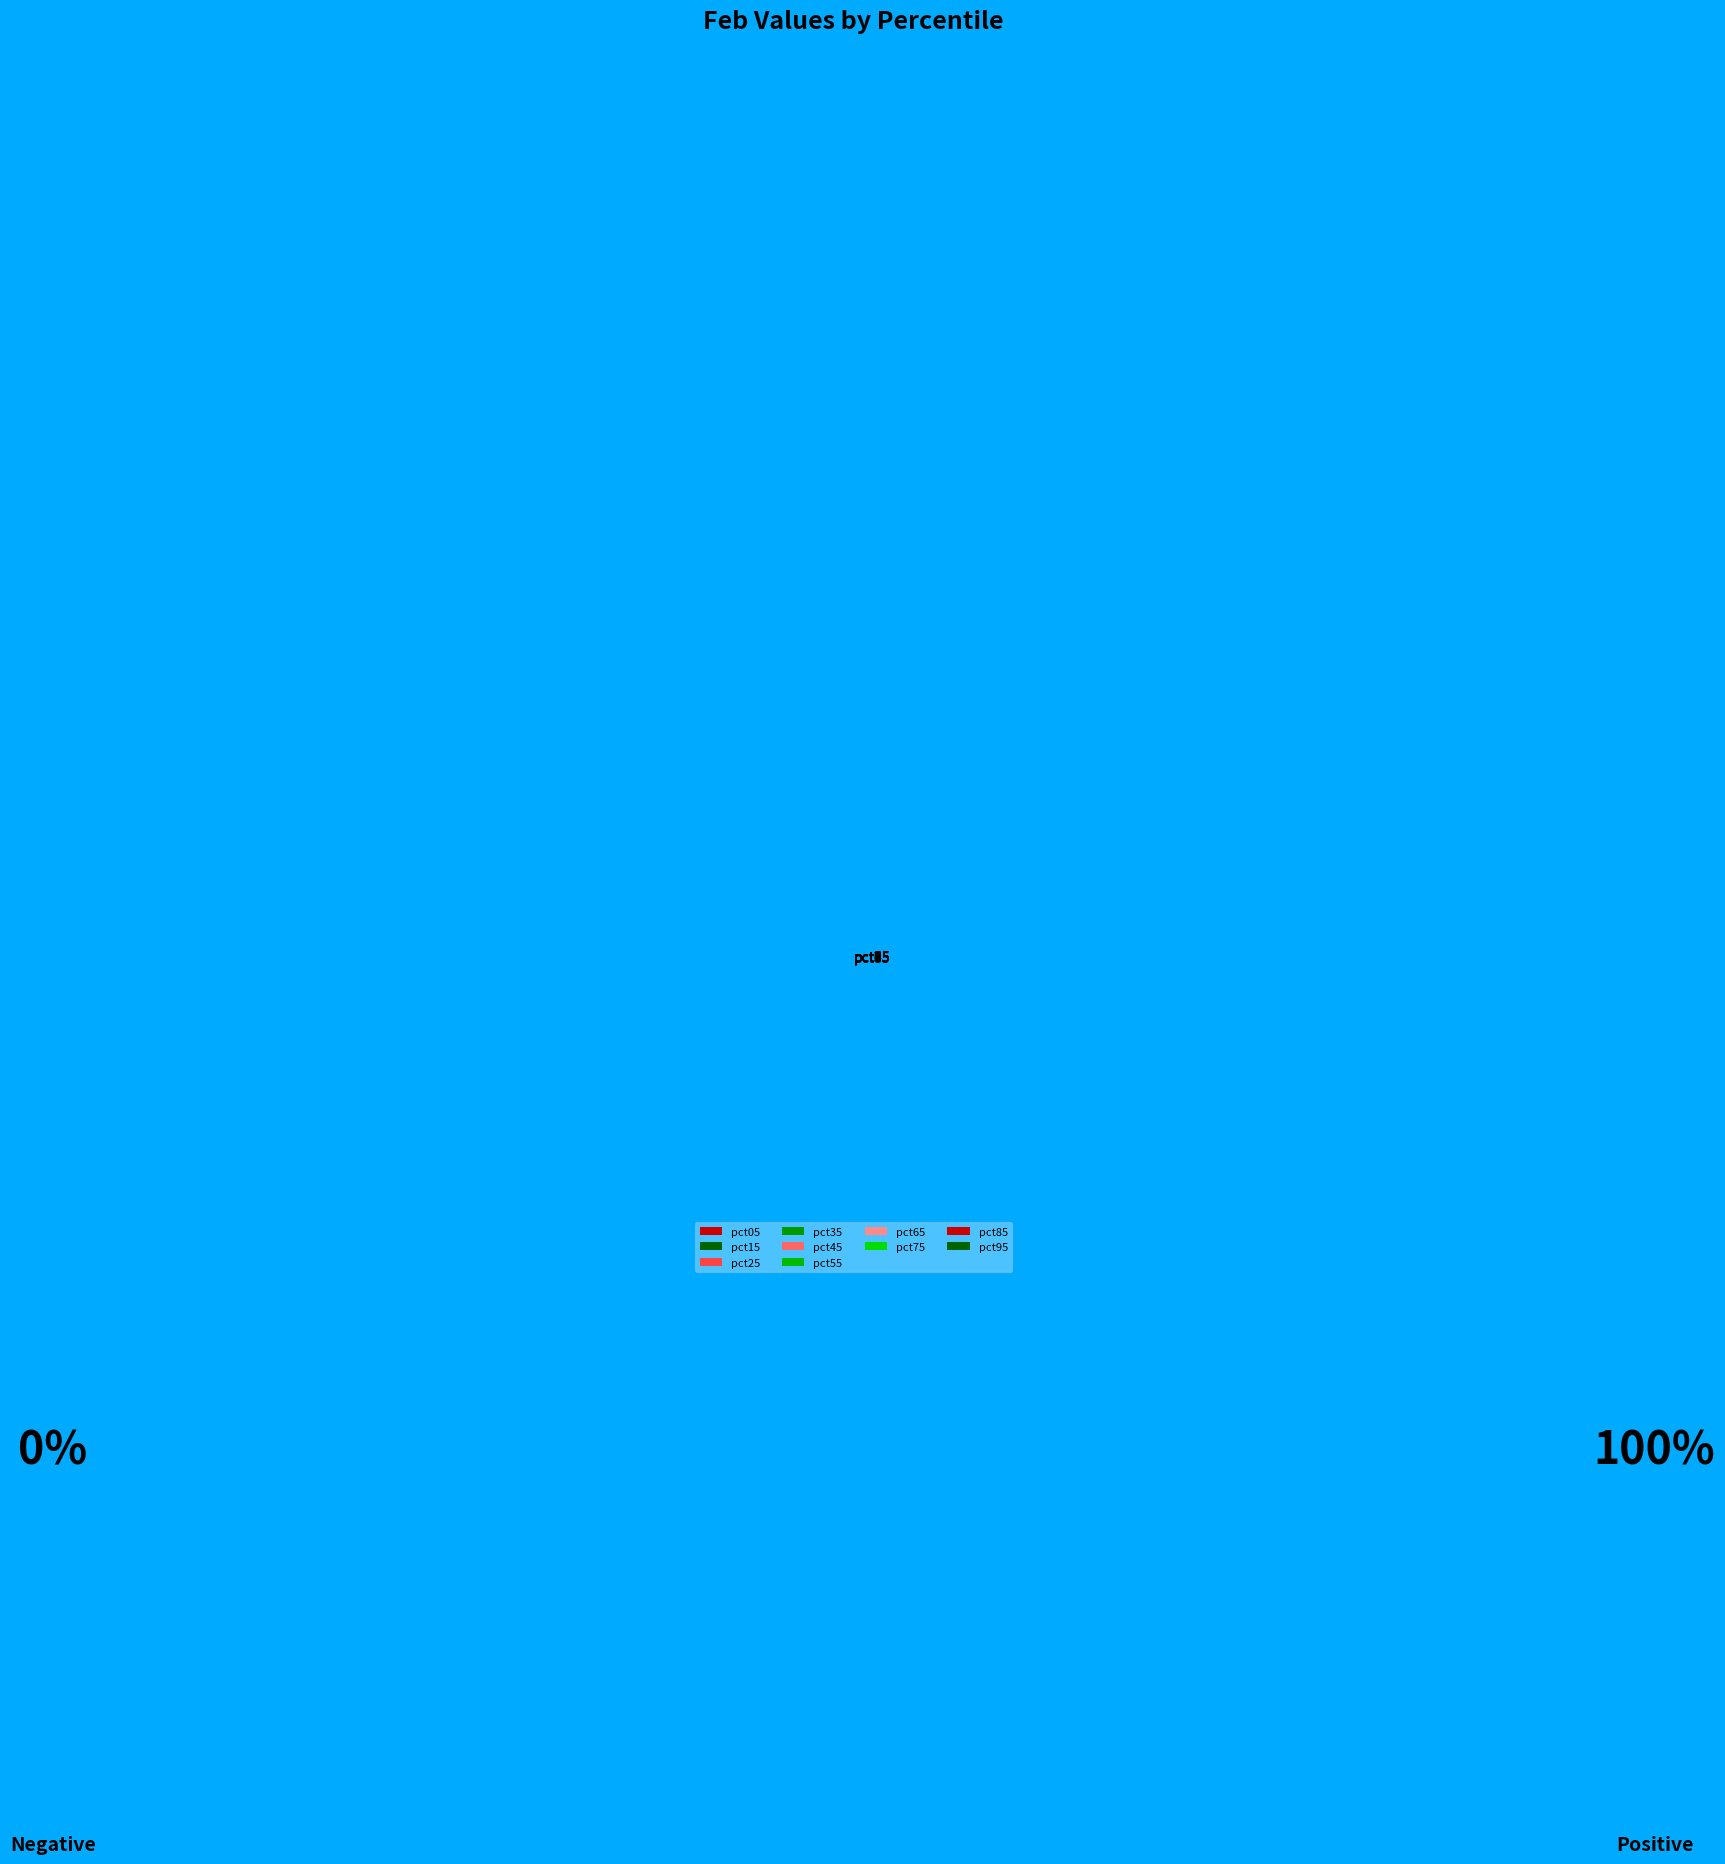

How many segments does this pie chart have?

10